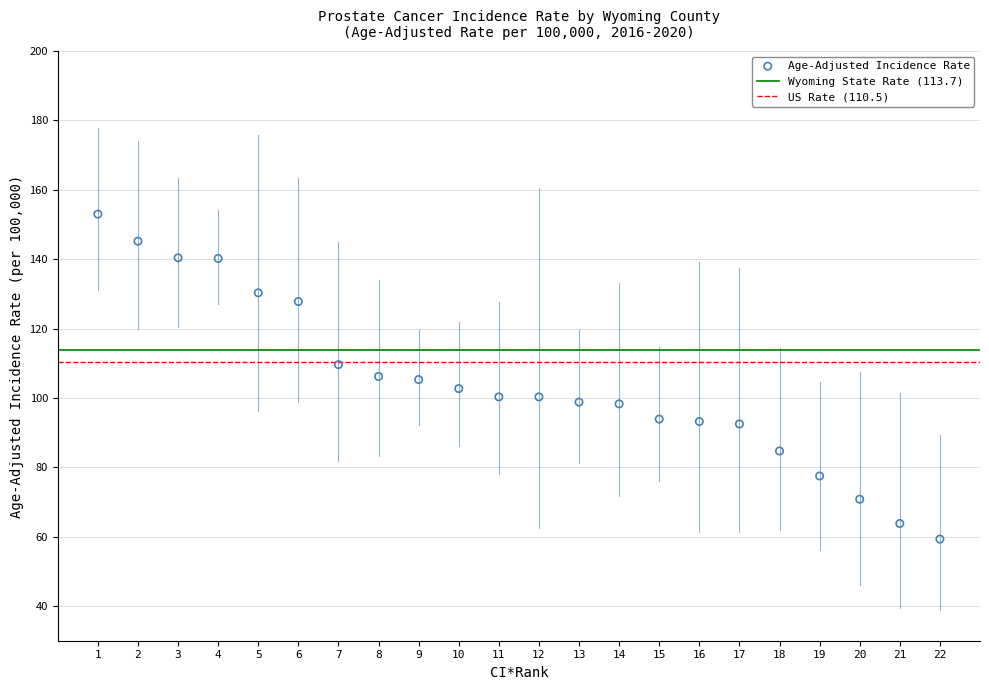

What is the range of Y values (max minus min)?

93.7